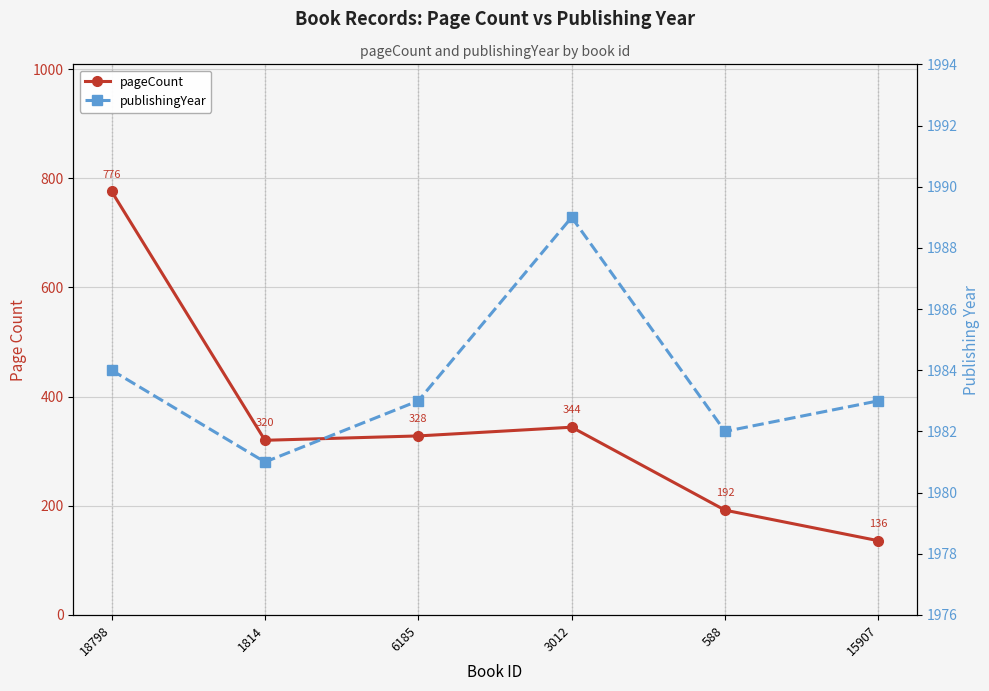

How many series are shown in this chart?

2